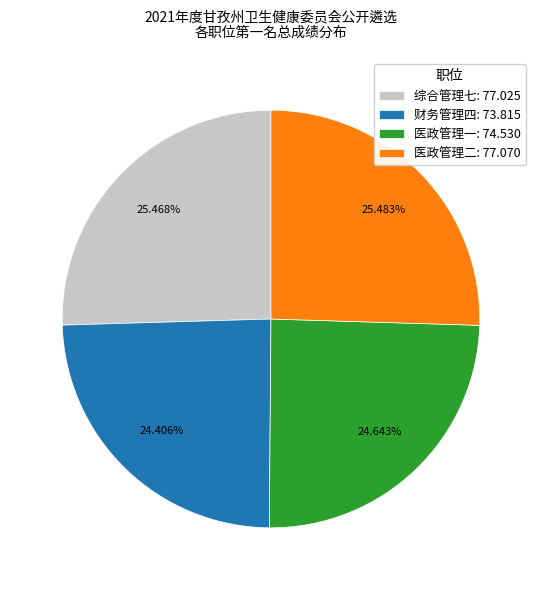

What is the ratio of the value at 医政管理一: 74.530 to the value at 财务管理四: 73.815?

1.0